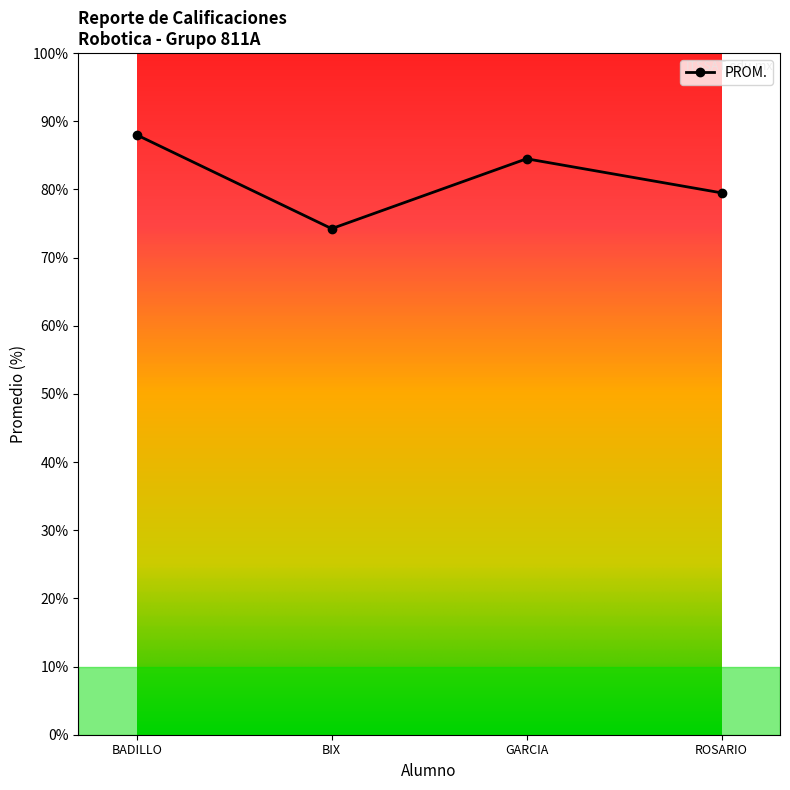

Count the number of data series in this chart.

1